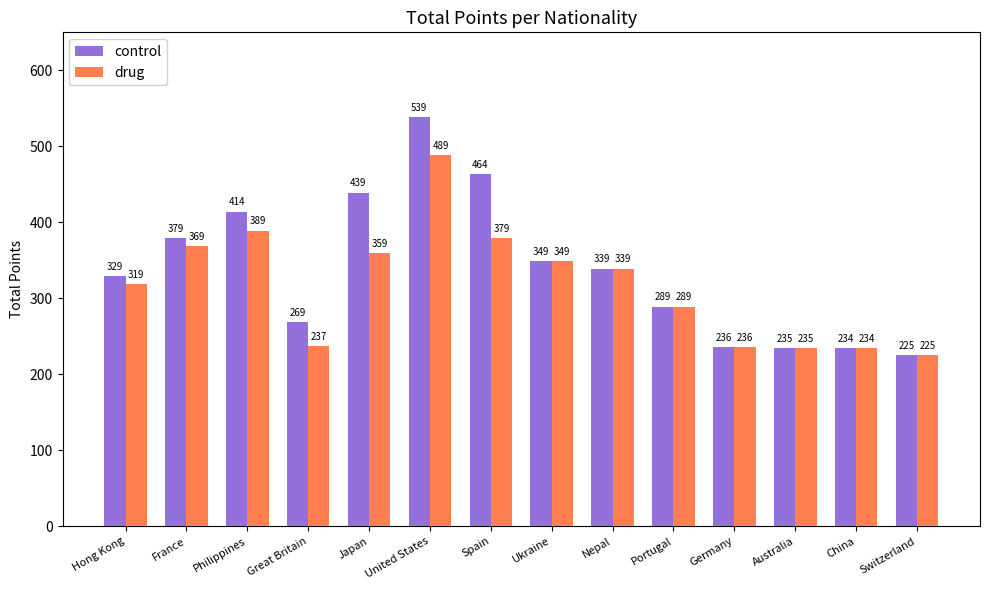

Which category has the highest value in the control series?

United States